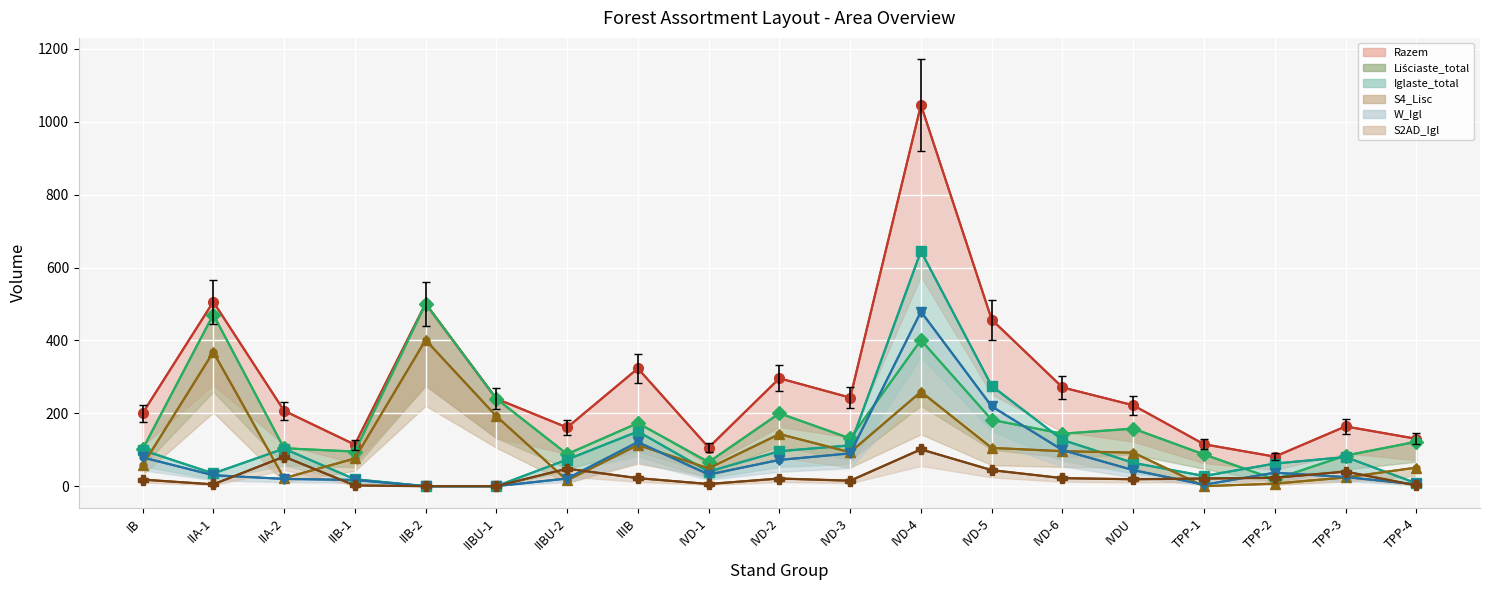

Which category has the highest value across all series?

IVD-4